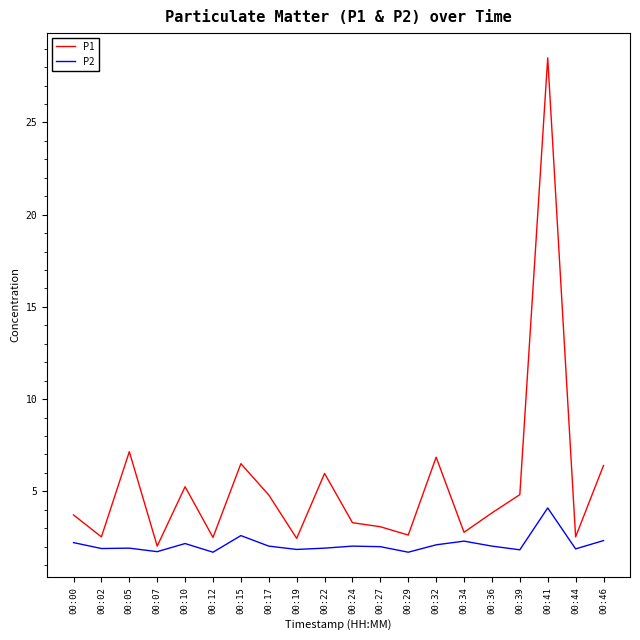

What is the difference between the maximum and minimum values in the P1 series?

26.5